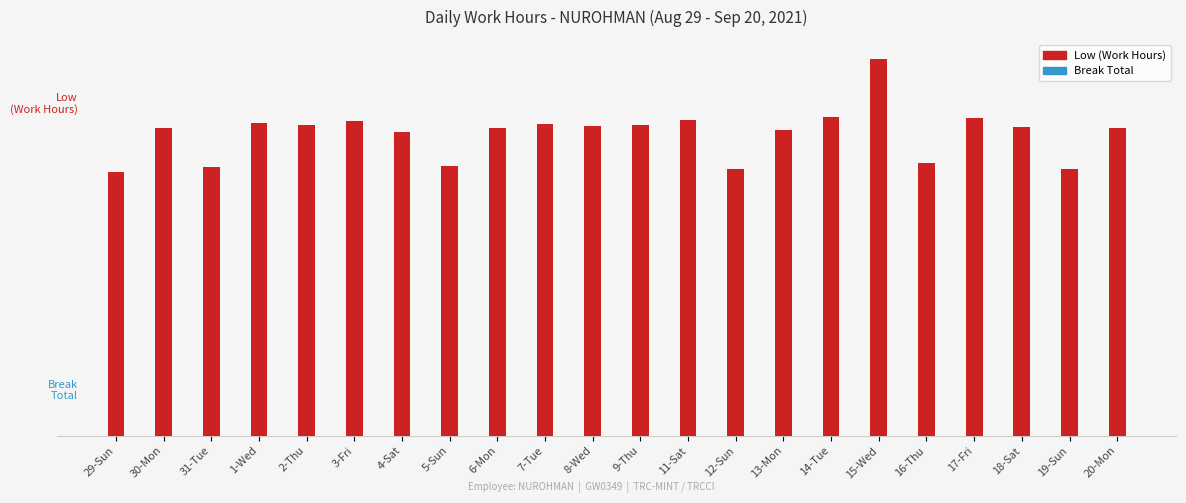

At which category does the chart reach its minimum across all series?

29-Sun